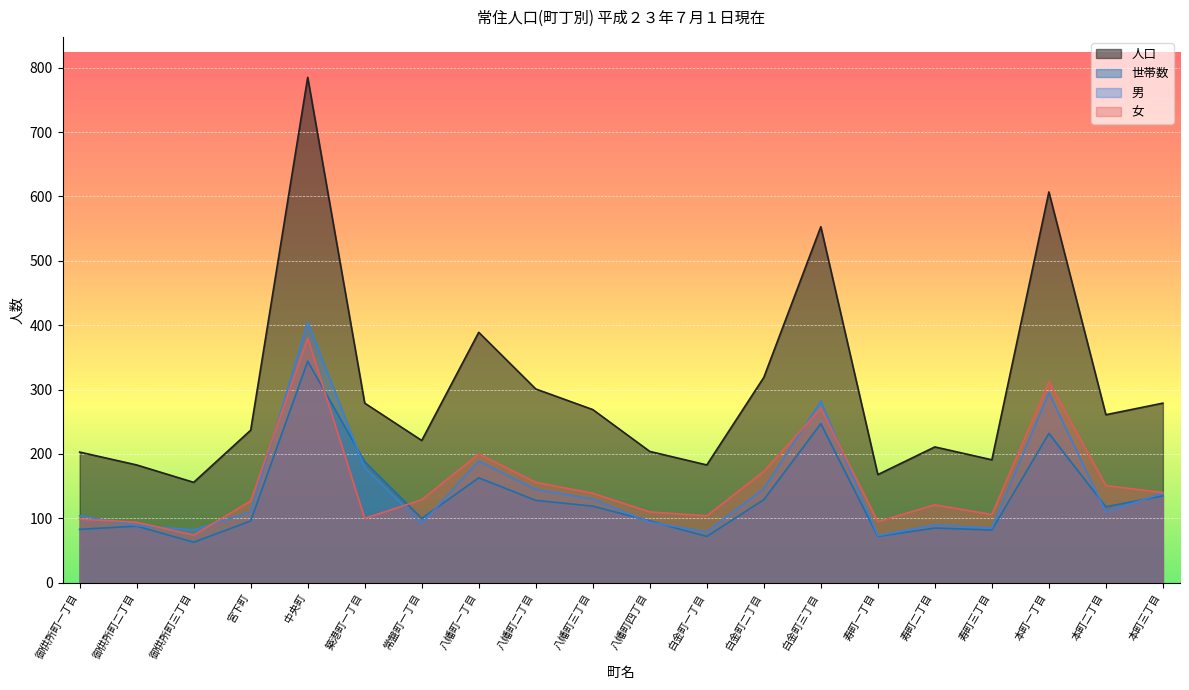

What is the difference between the highest and lowest values at 宮下町?

141